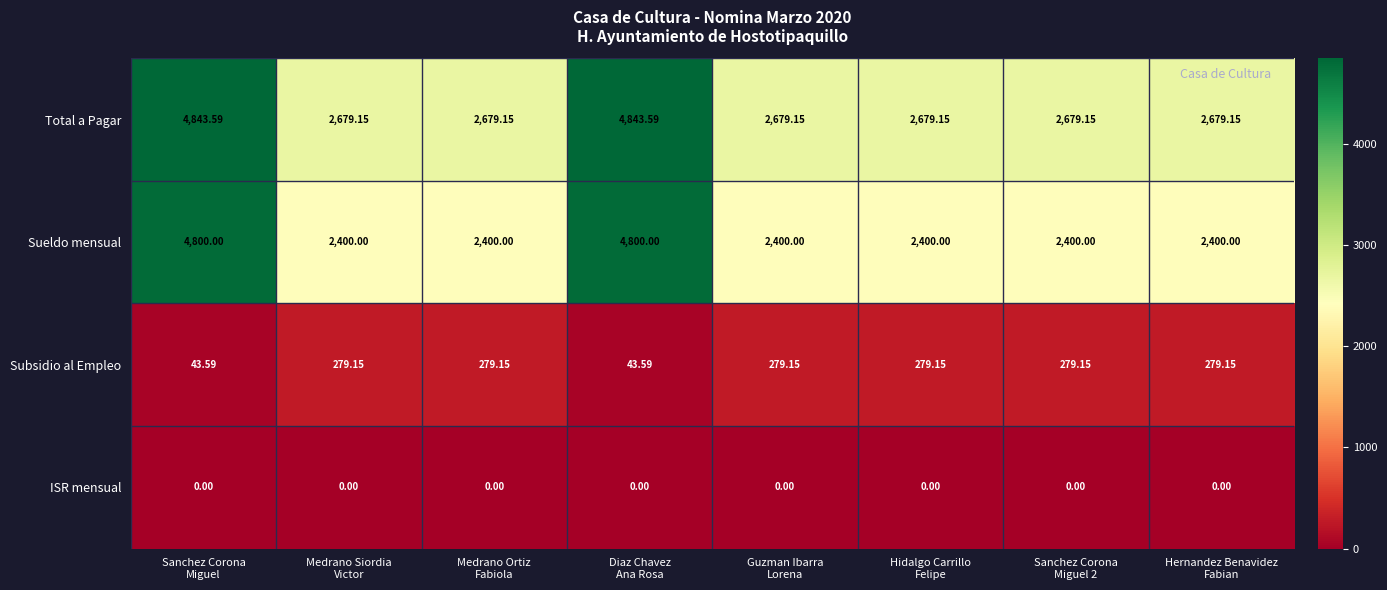

Rank the series by their maximum value, from lowest to highest.

ISR mensual, Subsidio al Empleo, Sueldo mensual, Total a Pagar